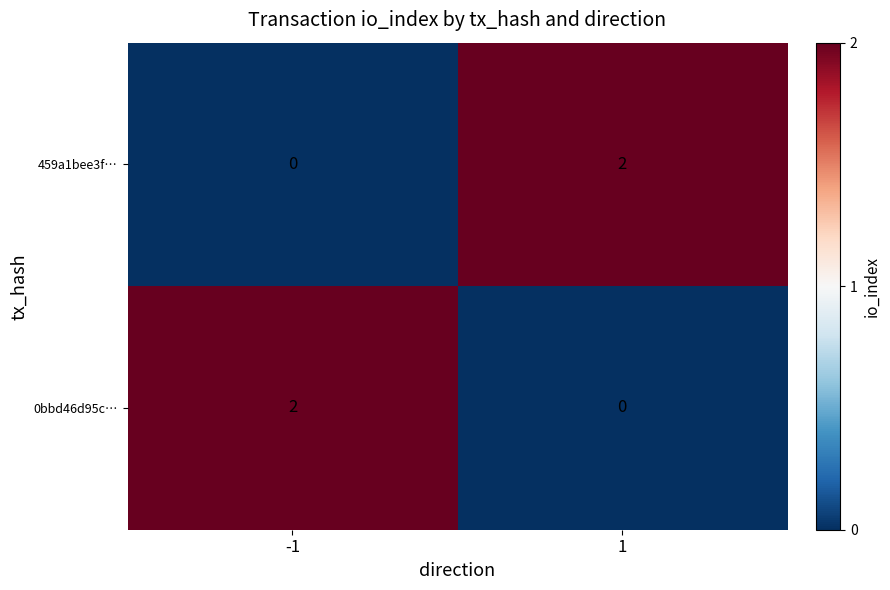

Is the value of 459a1bee3f… at -1 greater than the value of 0bbd46d95c… at -1?

No